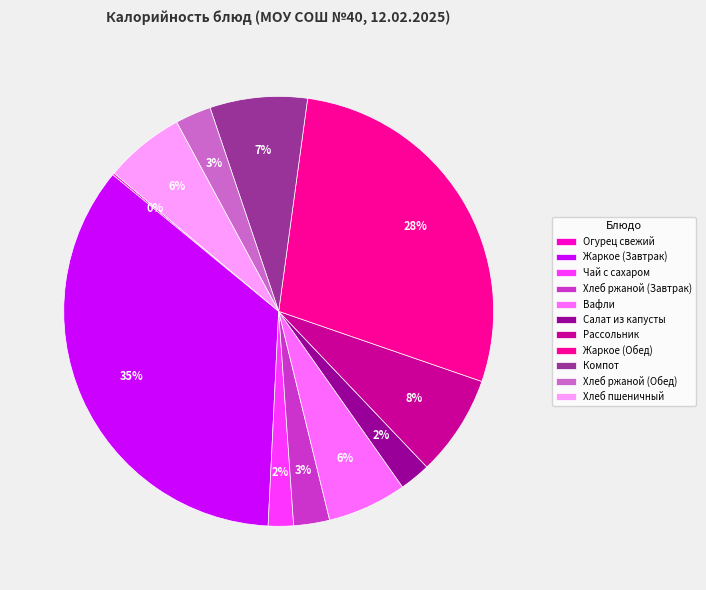

Is Хлеб ржаной (Завтрак) the majority of the pie?

No